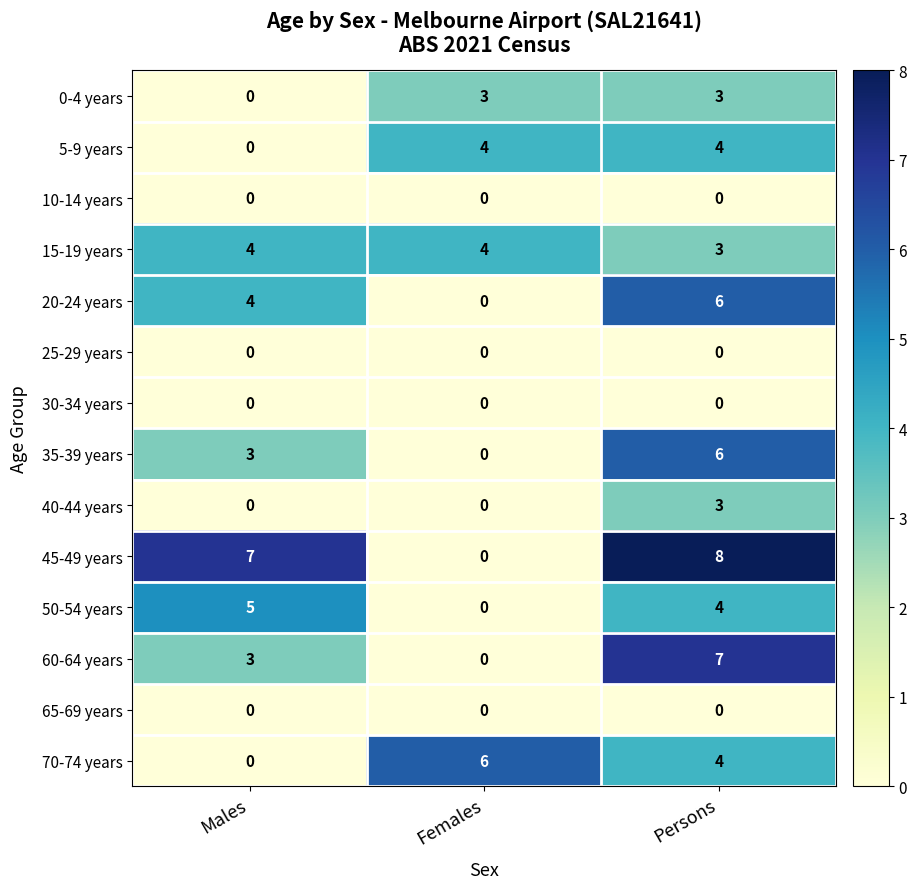

The value of 60-64 years at Males is 3. True or false?

True